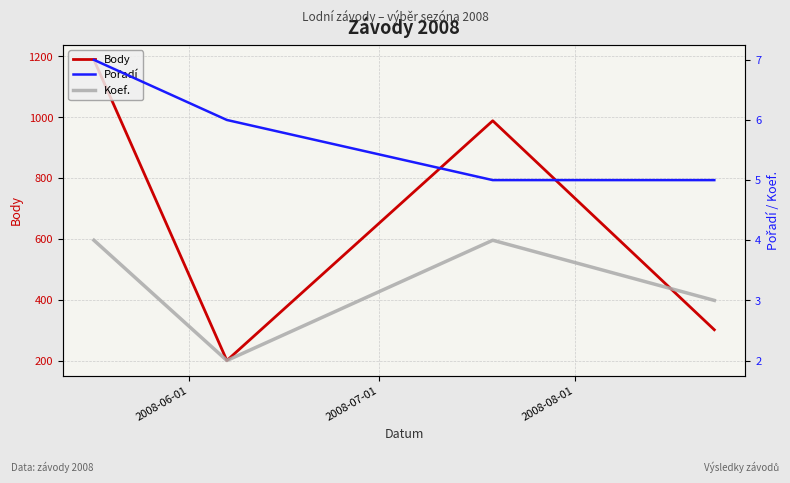

In Body, how many points are higher than both neighbors (excluding endpoints)?

1